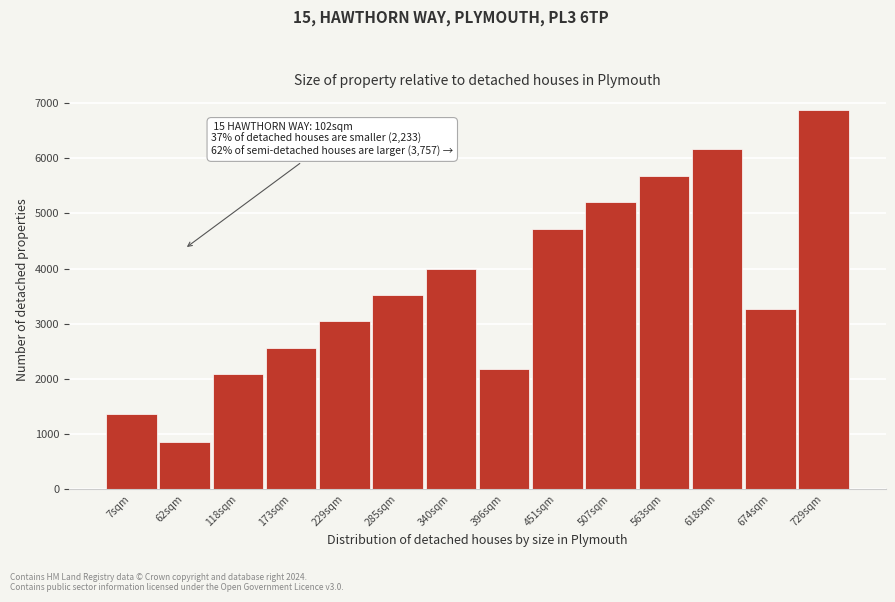

Reading left to right, list all the values displayed in this chart.

1360	860	2080	2560	3040	3520	4000	2180	4720	5200	5680	6160	3260	6880